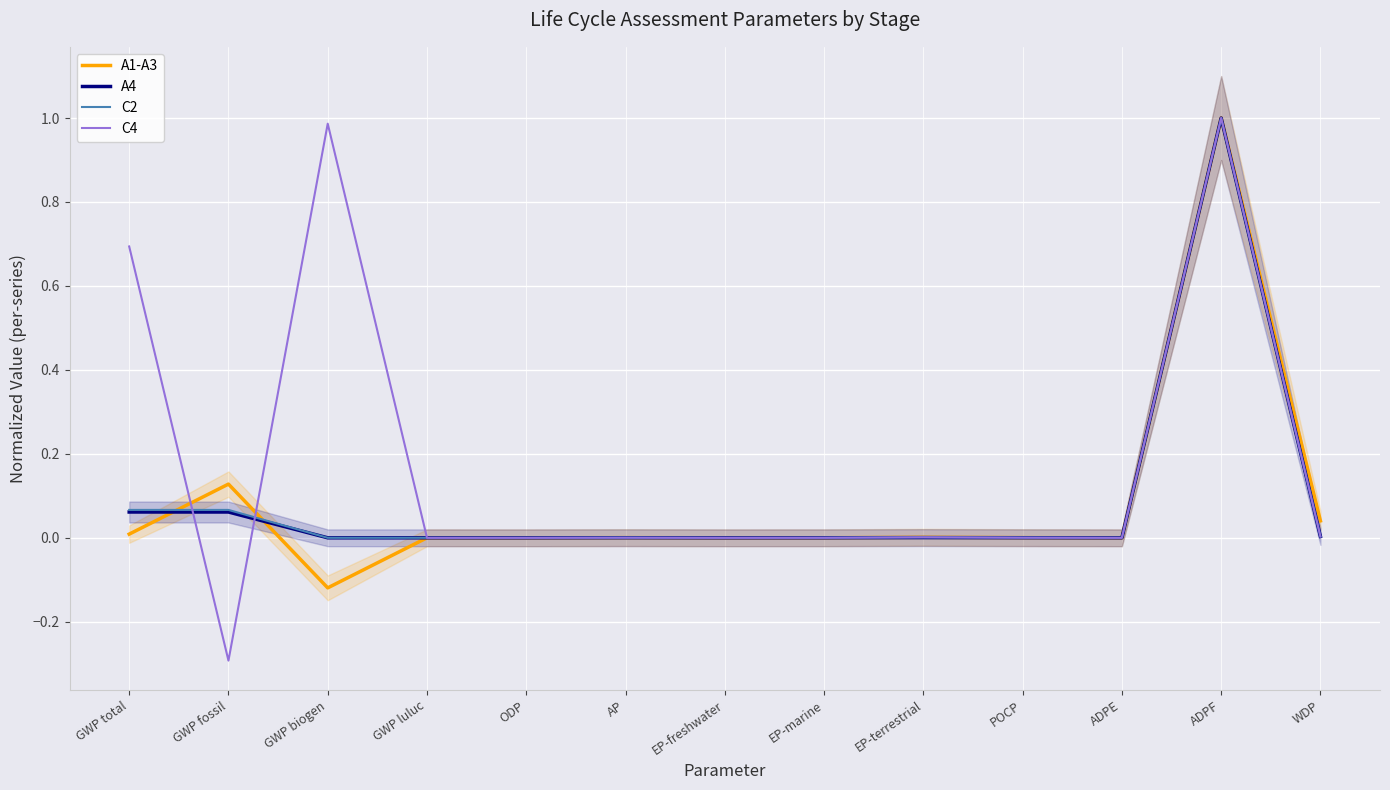

How many data points in A1-A3 are less than 0?

1